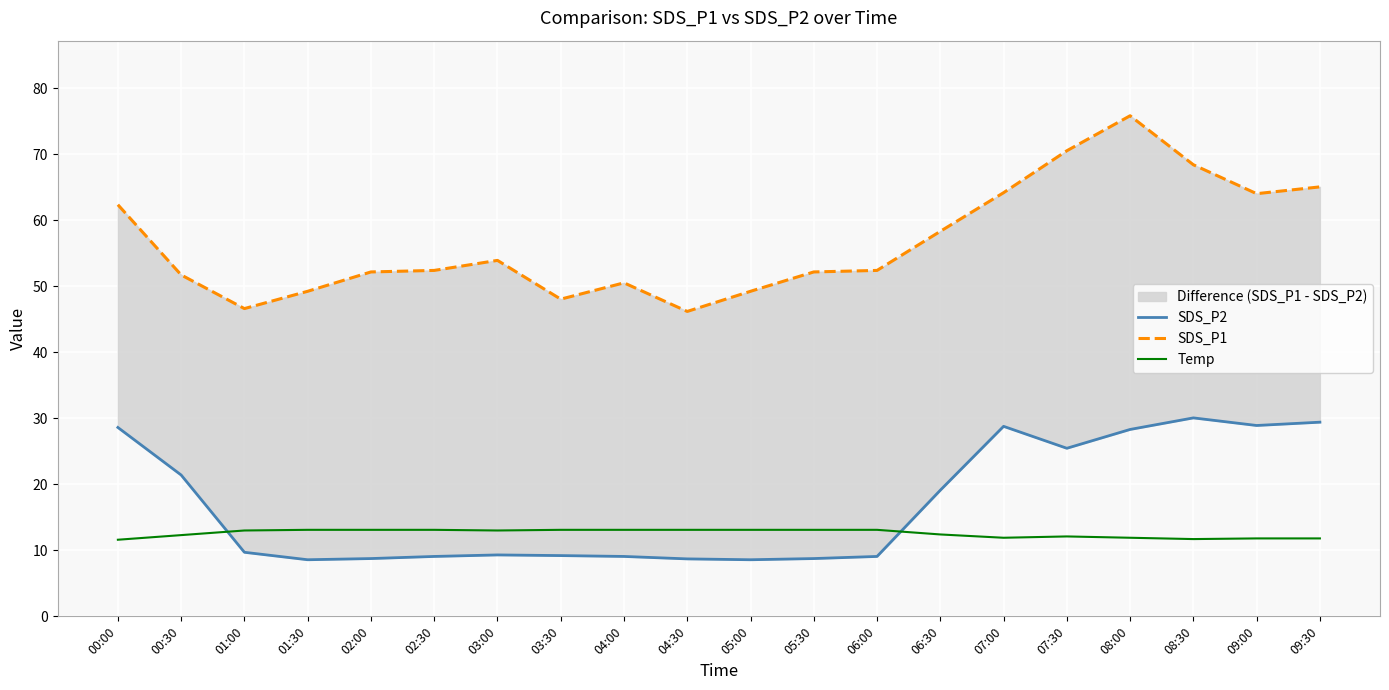

At which category is the sum across all series the highest?

08:00